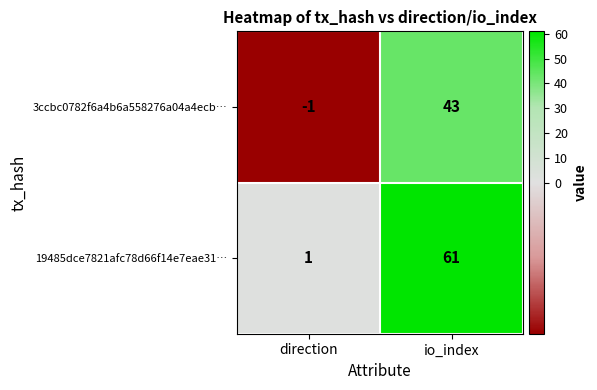

What is the difference between the highest and lowest values at io_index?

18